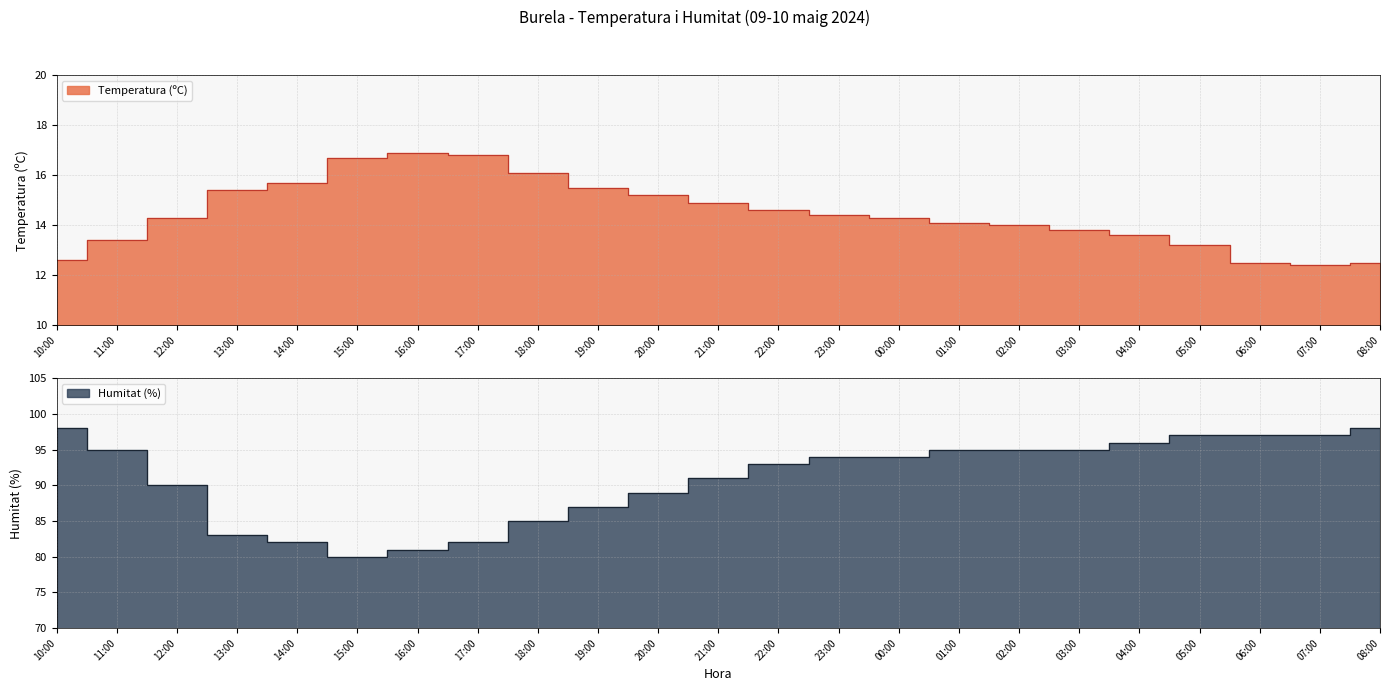

What is the value of the Temperatura (ºC) point at the 20th from the left?

13.2